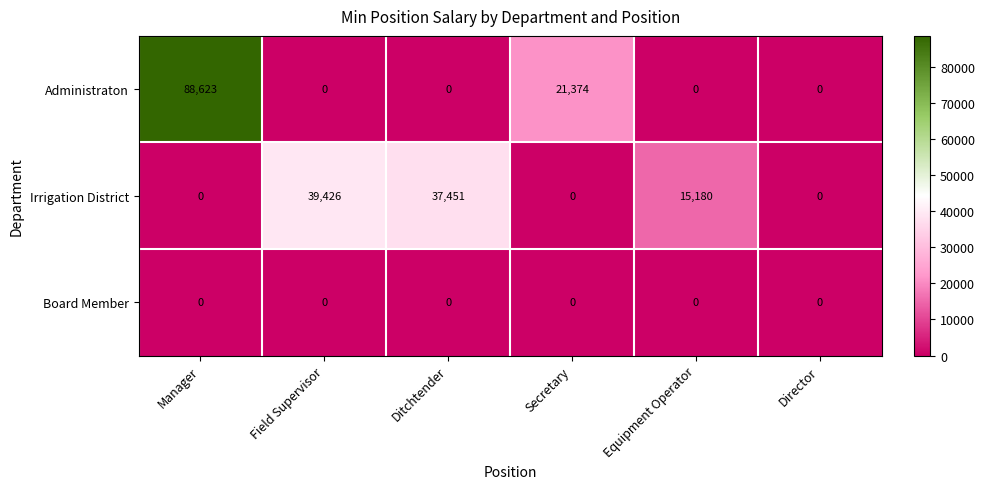

Which series has the largest range (max minus min)?

Administraton